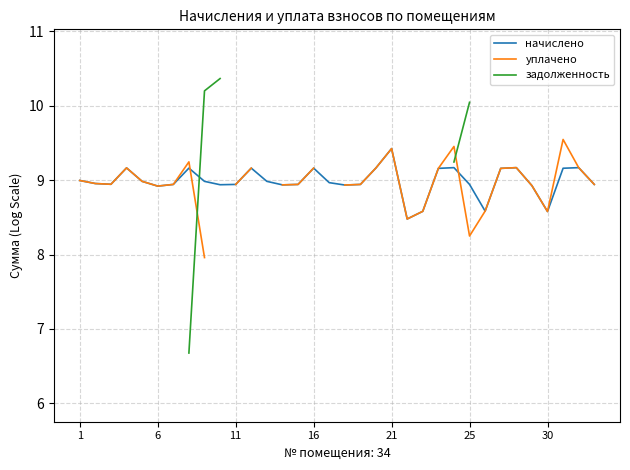

How many intersections are there between начислено and задолженность?

1